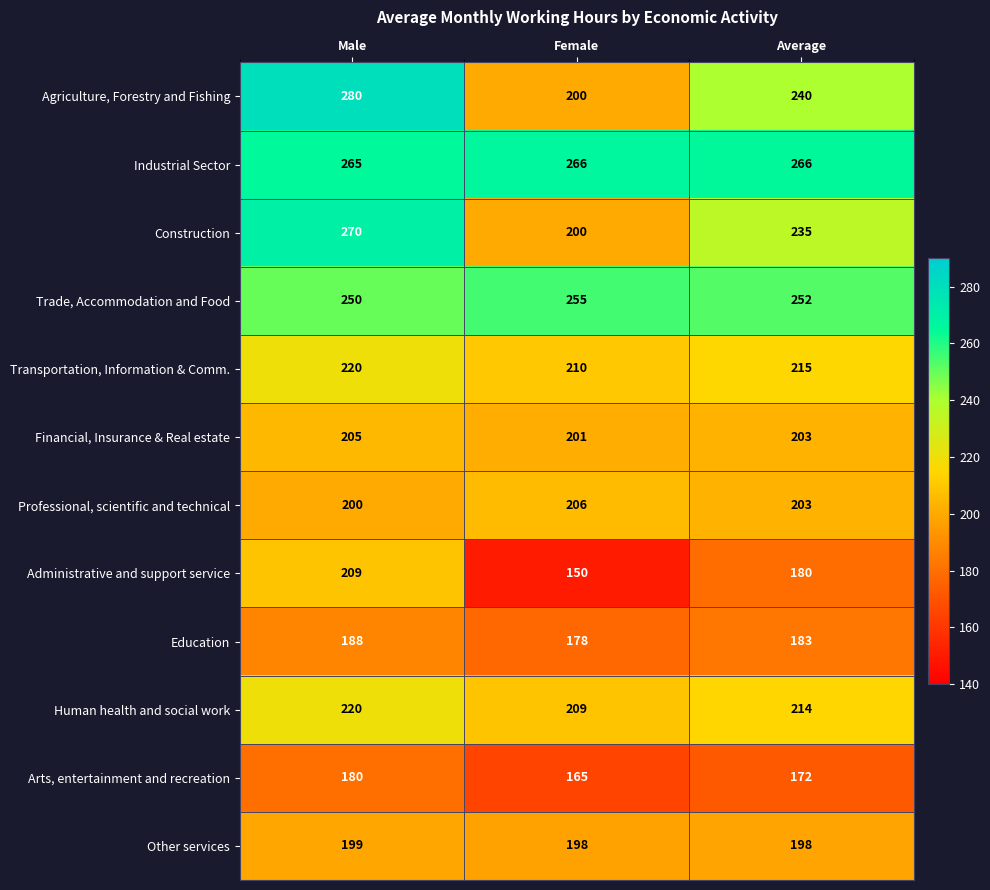

Which series has the largest total across all categories?

Industrial Sector